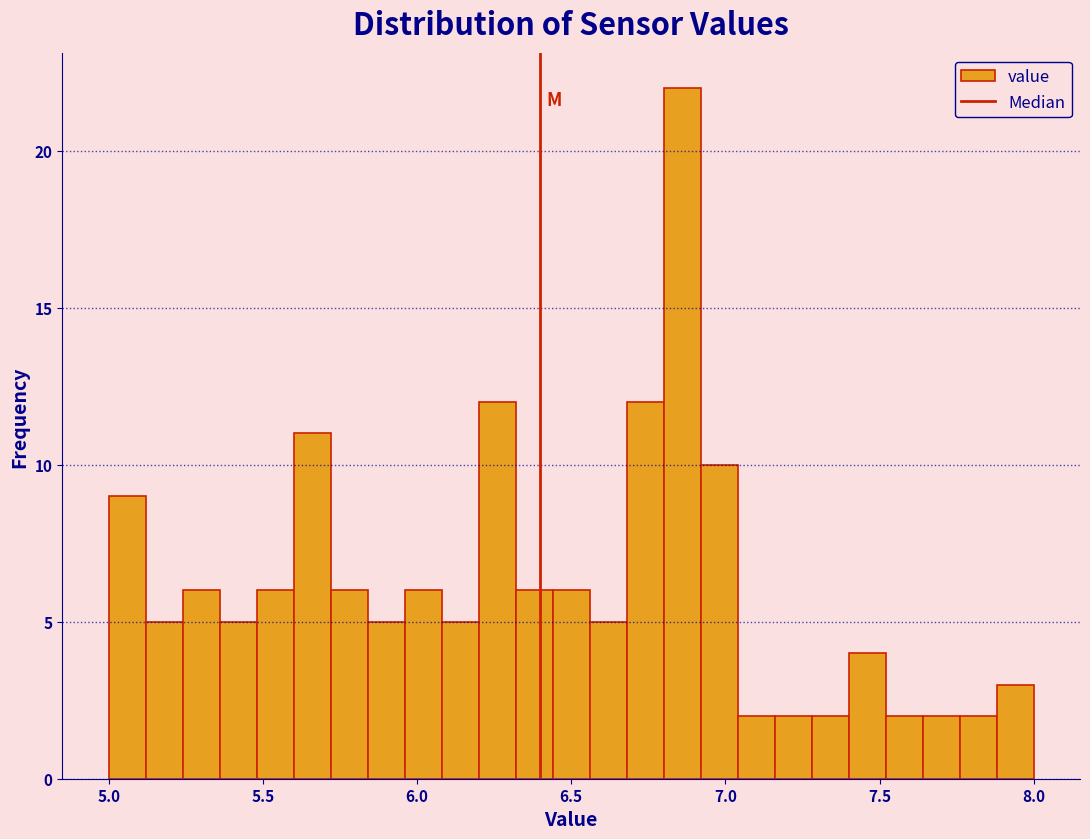

Around what value on the x-axis is the tallest bar? Give the approximate position of its centre, as read against the axis.

6.85